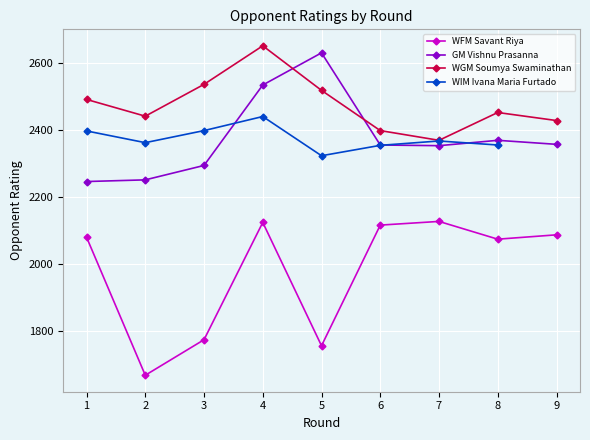

The value of GM Vishnu Prasanna at 9 is 650. True or false?

False